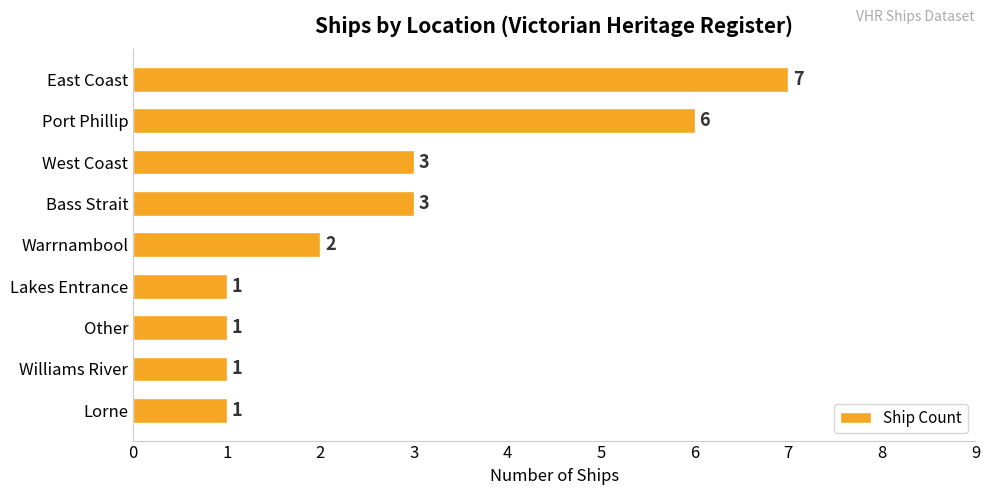

What is the difference between the second highest and minimum values?

5